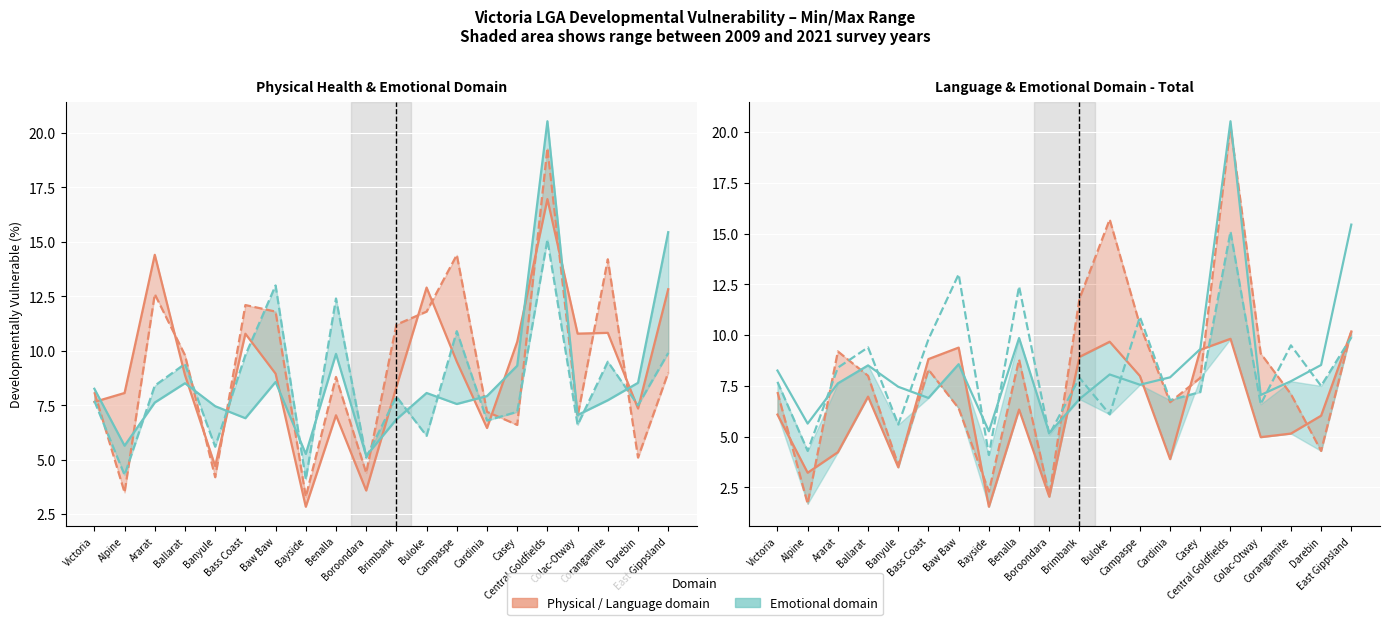

At which label is Emotional (2021) closest to 9?

Ballarat